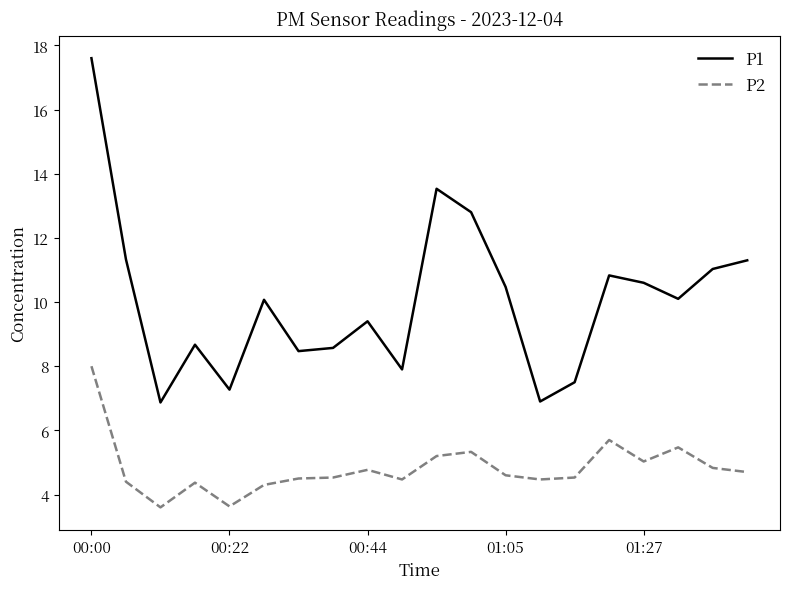

What is the minimum value shown in the chart?

3.6